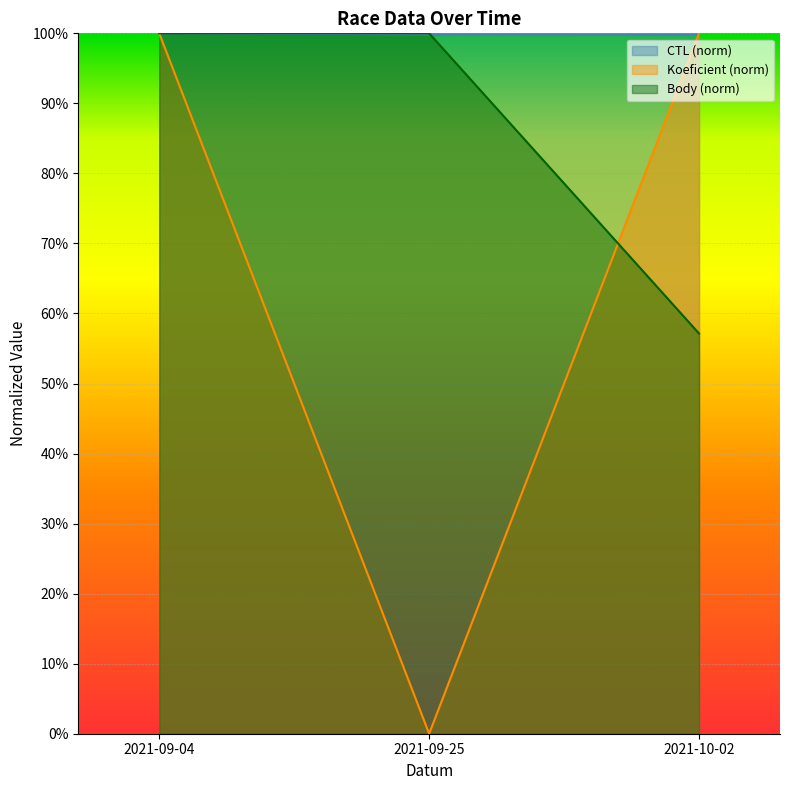

Is it true that Body equals 1.0 at 2021-09-25?

True